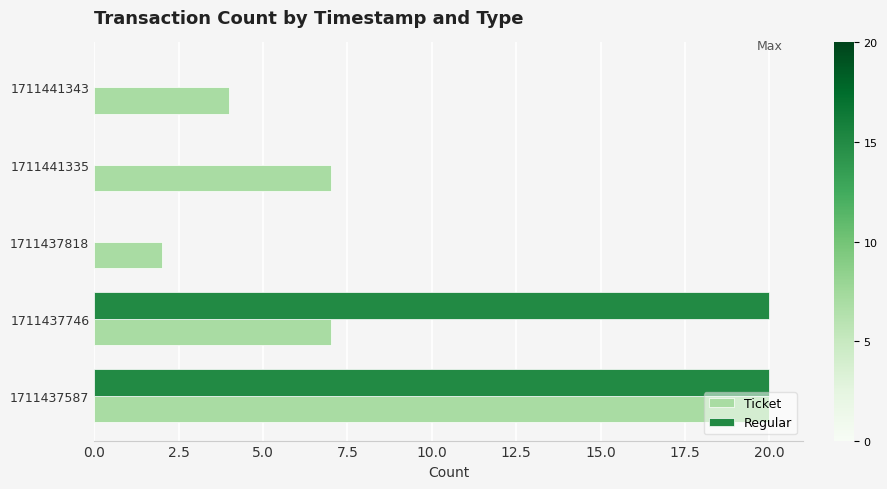

The value of Regular at 1711441335 is -12. True or false?

False